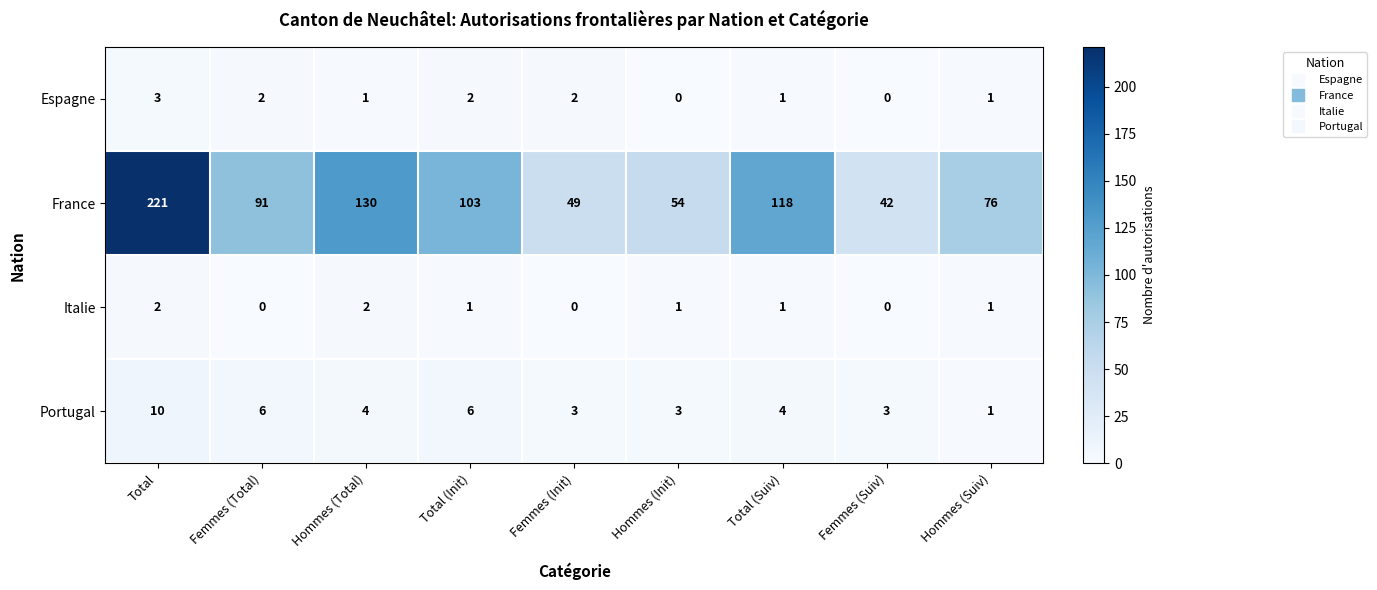

At which category is the sum across all series the highest?

Total